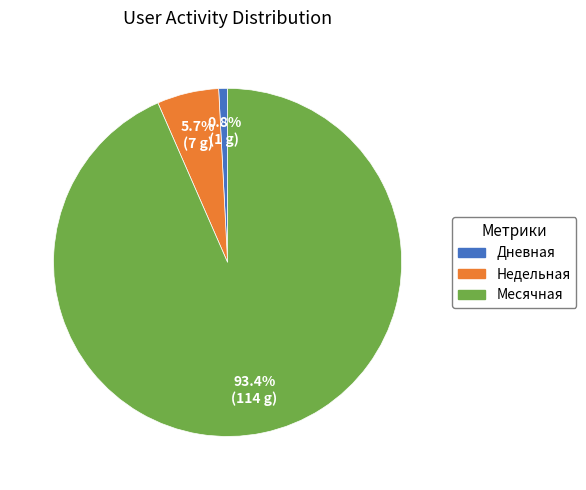

Between Месячная and Недельная, which is larger?

Месячная